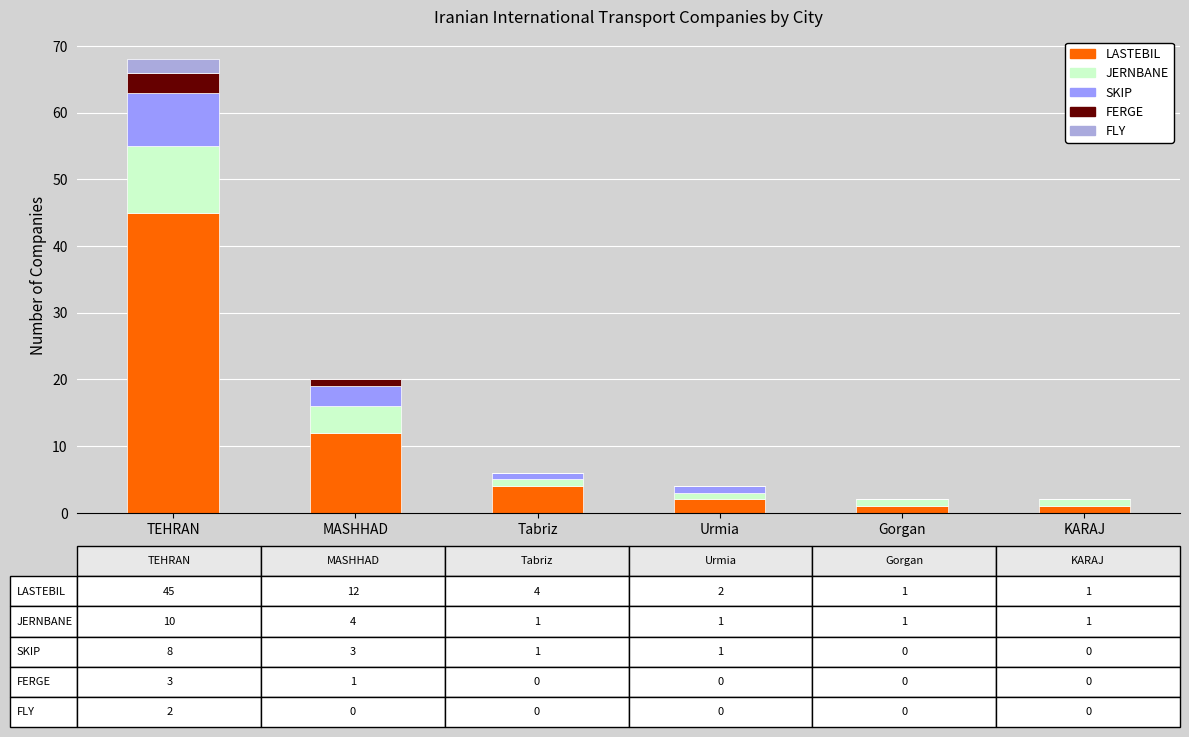

How many categories are shown in the chart?

6